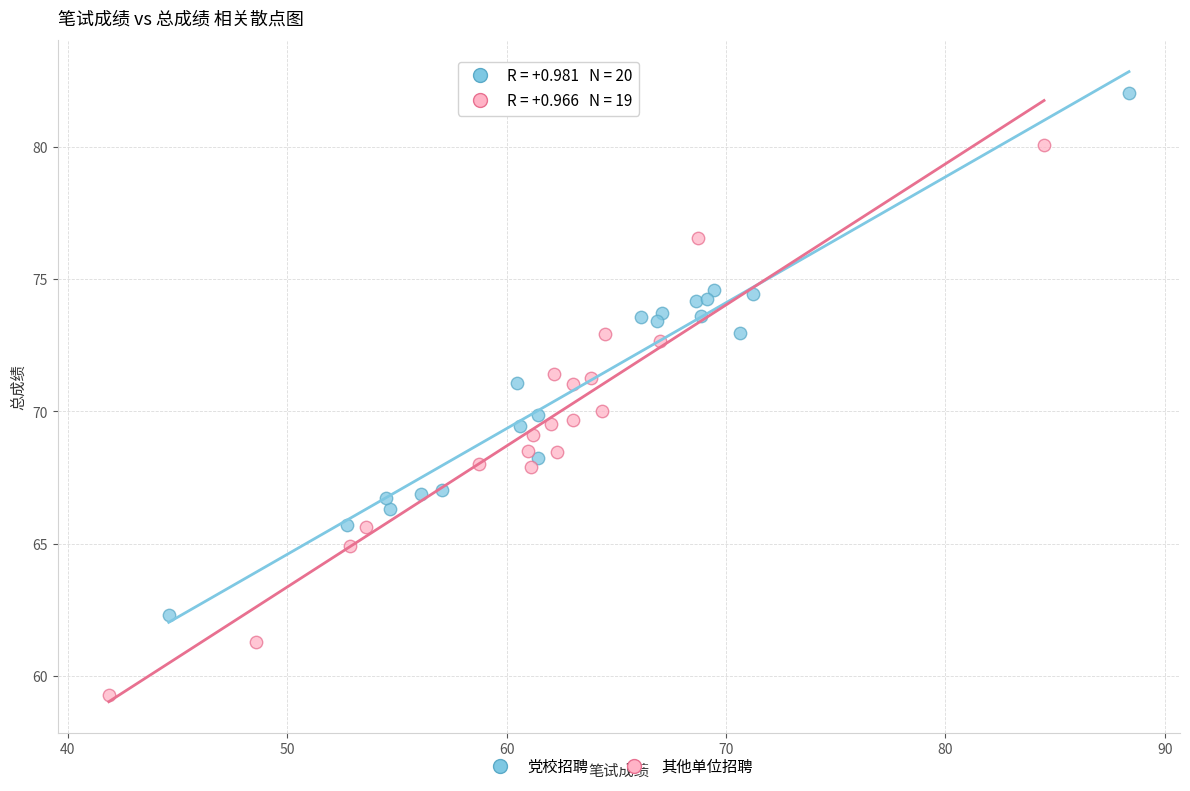

Which series contains the highest Y value?

党校招聘